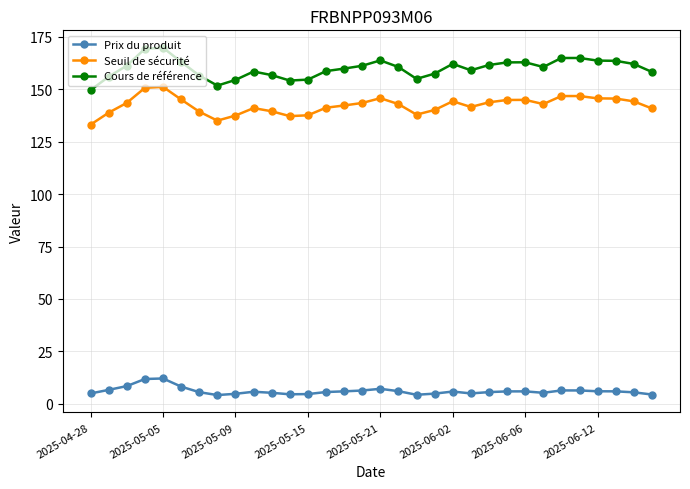

At how many categories does at least one series exceed 111?

32